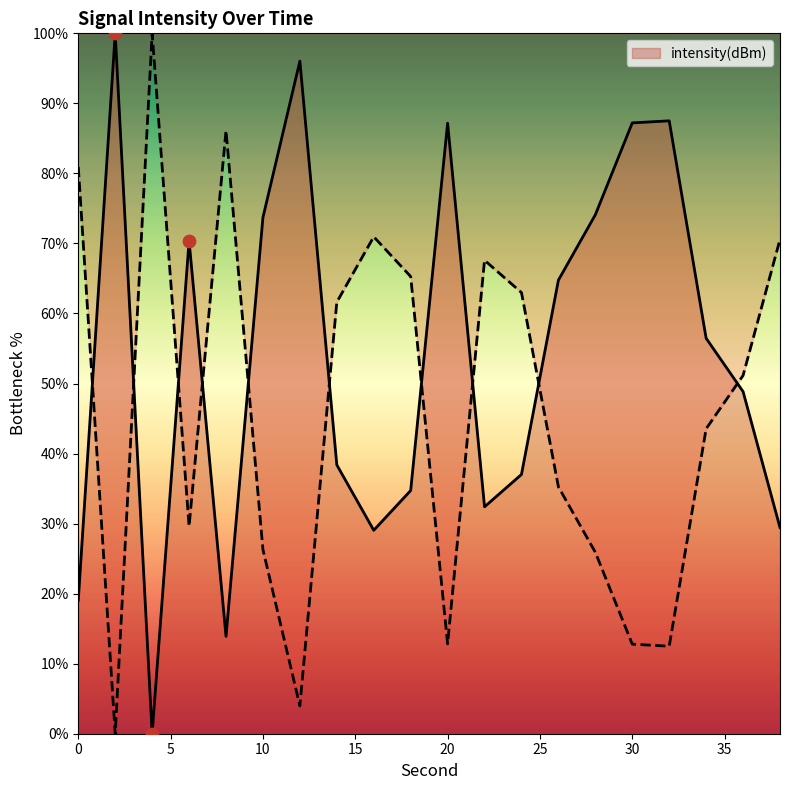

What is the change in value from 26 to 28?

+9.3